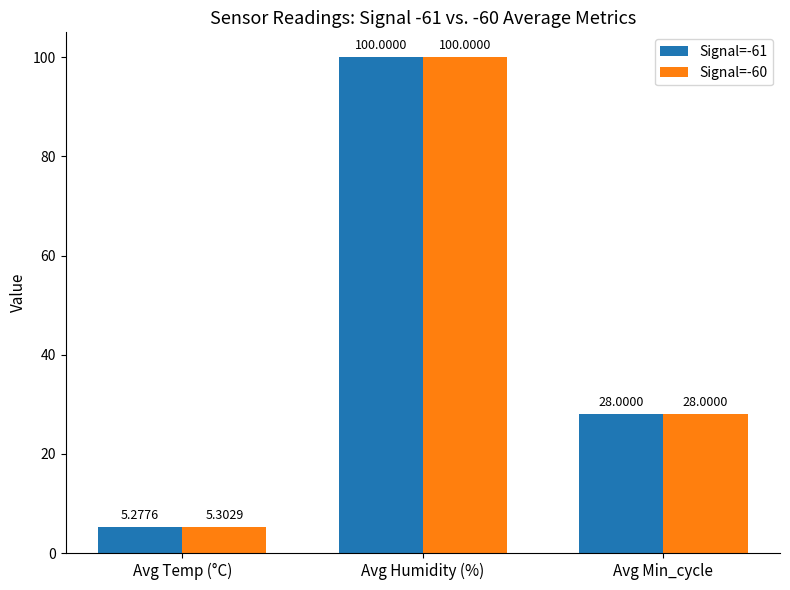

Read the Signal=-60 value at Avg Humidity (%).

100.0